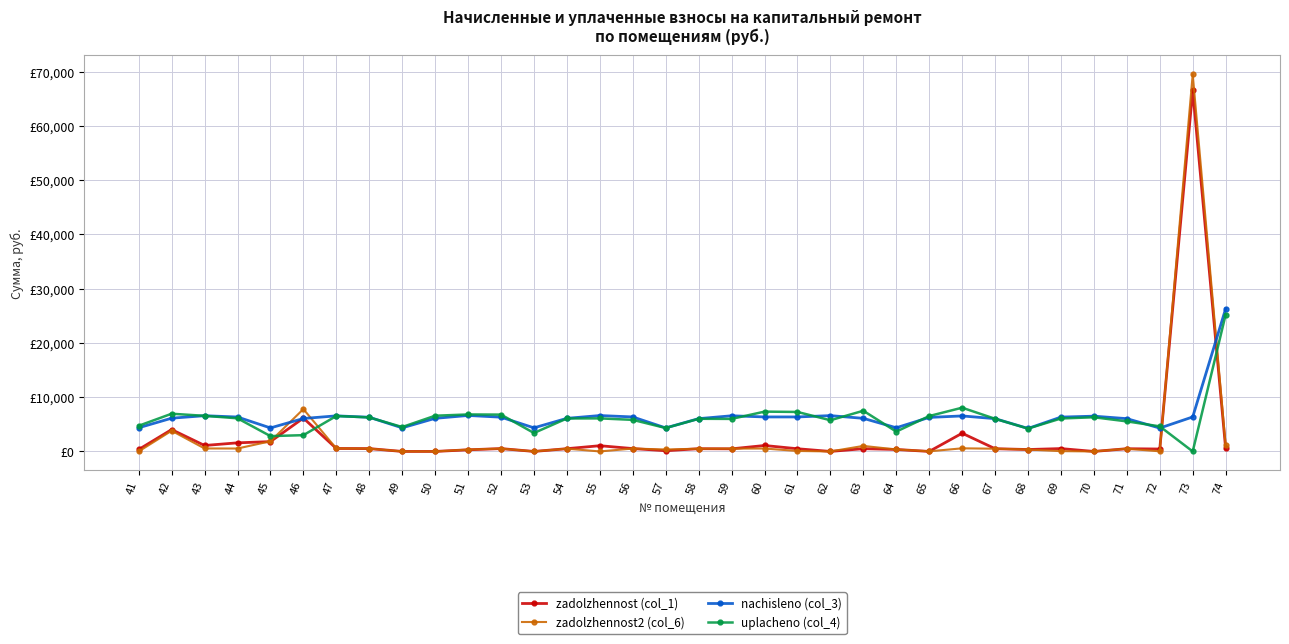

The uplacheno (col_4) series shows 3400.0 at 53. True or false?

True